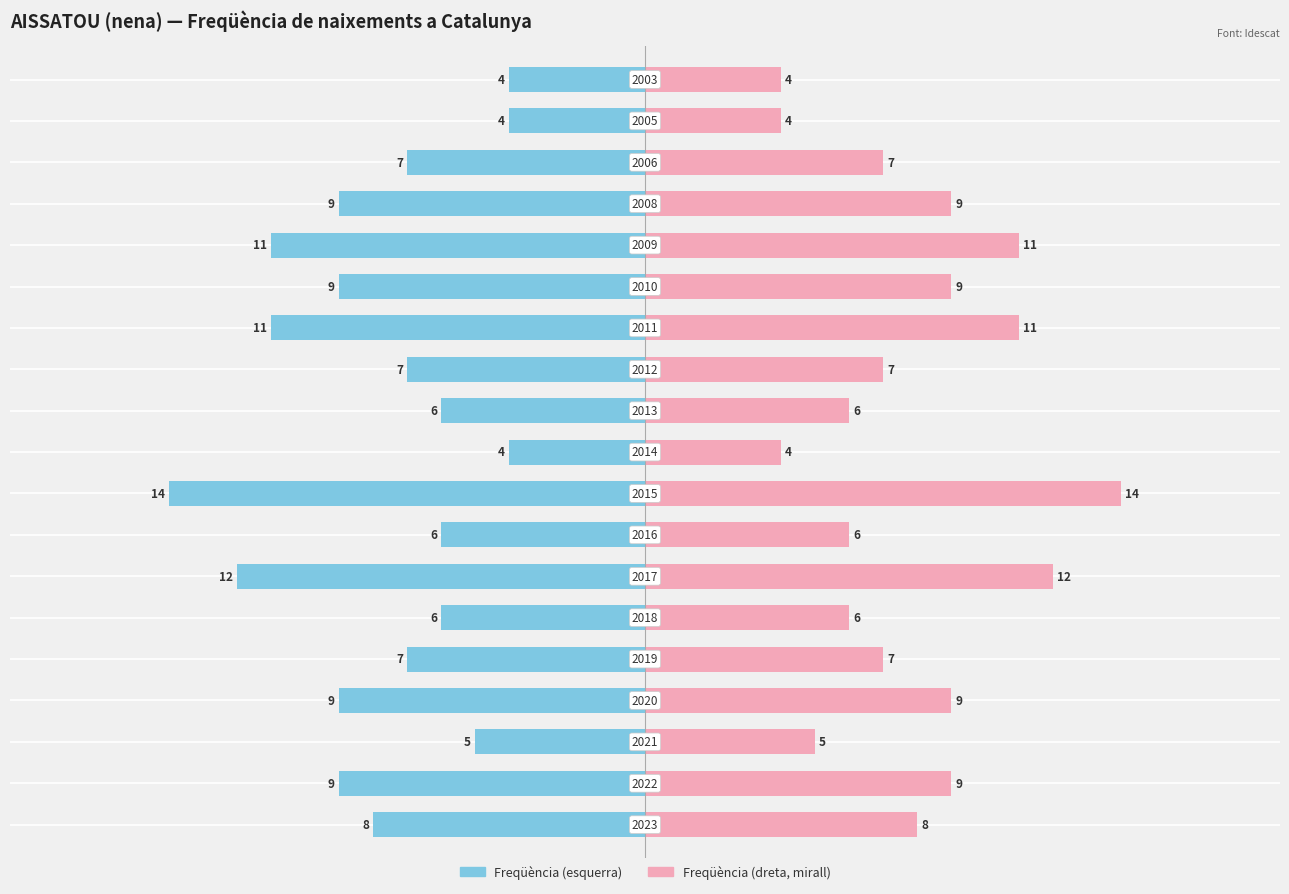

Which category has the highest value across all series?

2015